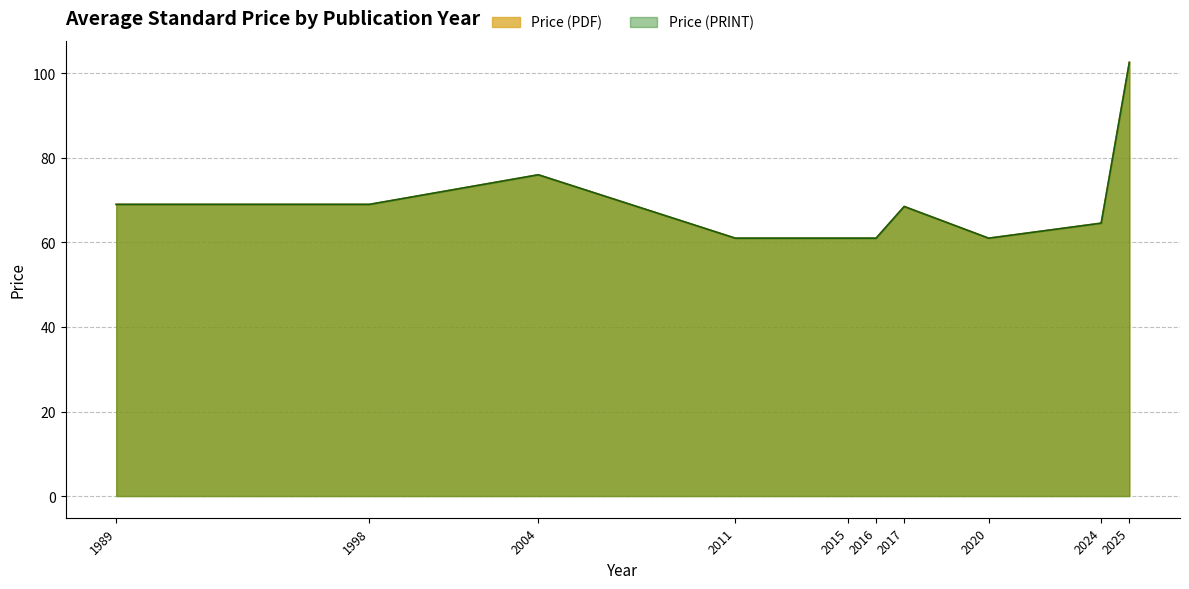

How many lines are shown in the chart?

2